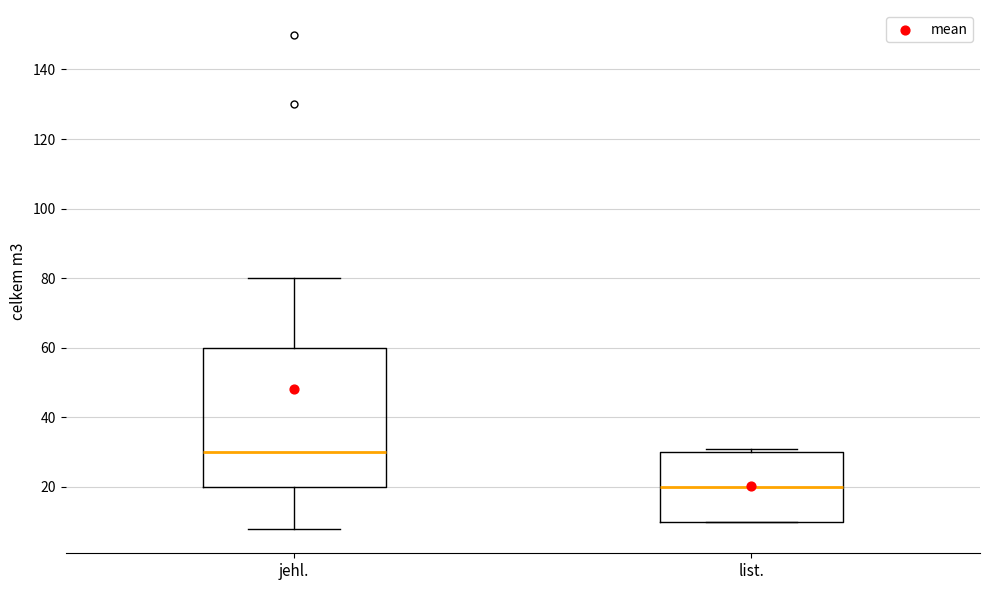

Reading left to right, transcribe this box plot: for each box, give where its median line is, the range the box spans, and where its two whiskers end, as read against the y-axis. The values are not printed on the chart, so give them approximately, as read against the axis.

jehl.: median 30, box 20 to 60, whiskers 8 to 80
list.: median 20, box 10 to 30, whiskers 10 to 32